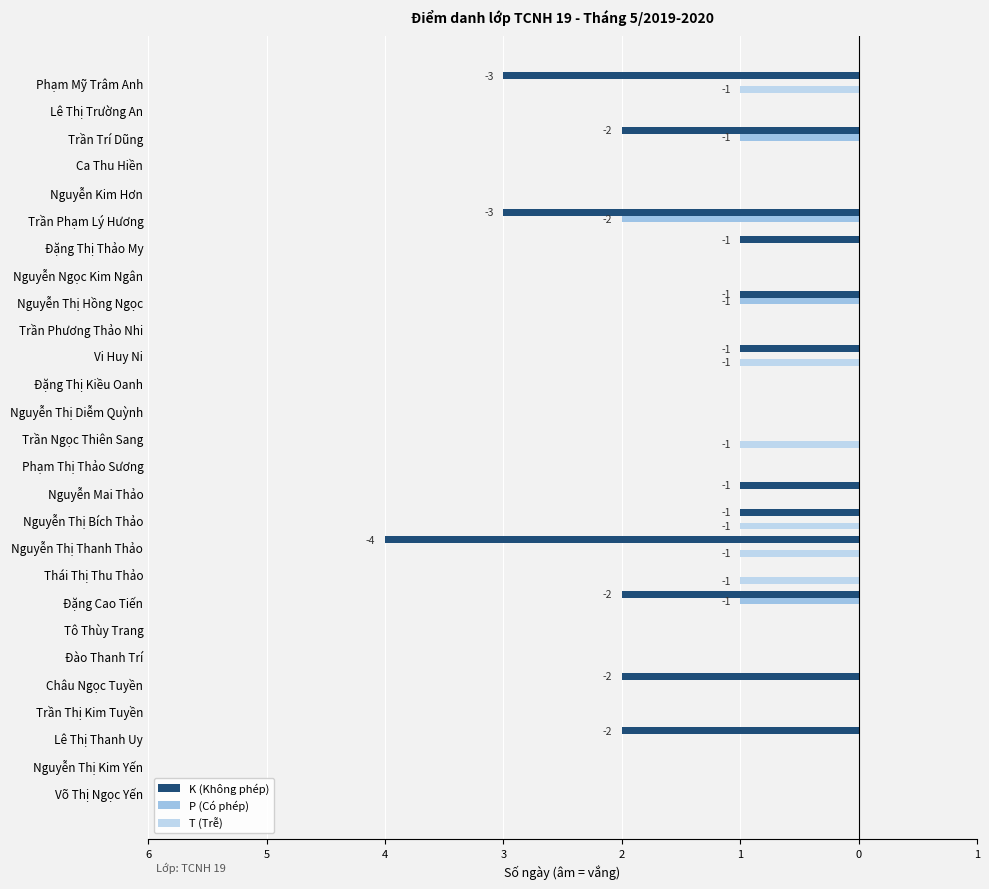

What is the minimum value shown in the chart?

-4